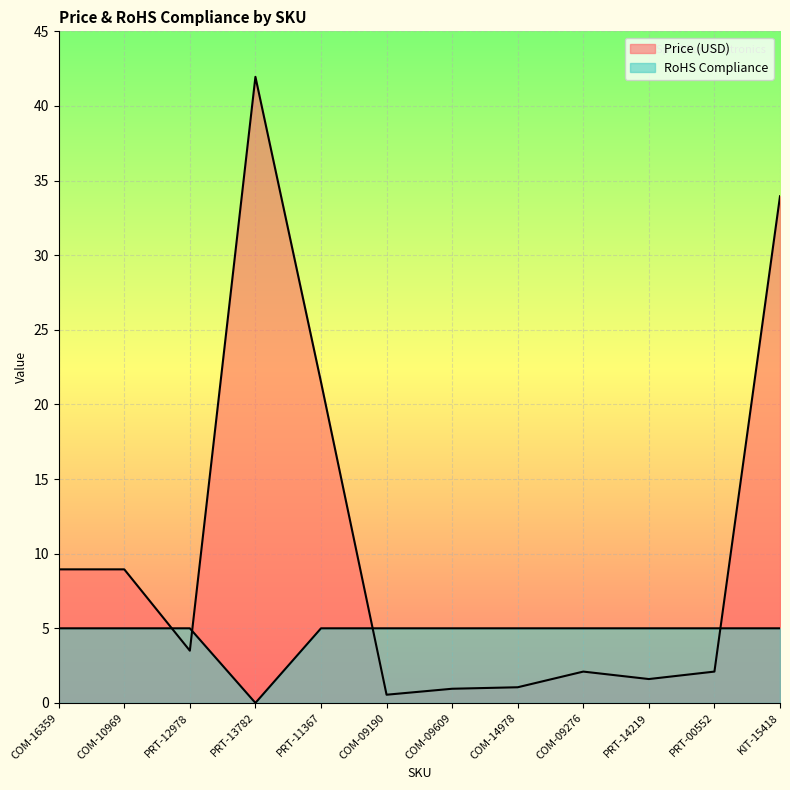

Reading left to right, transcribe all the data shown in this chart.

Price (USD): 8.9	8.9	3.5	42.0	21.5	0.6	0.9	1.1	2.1	1.6	2.1	34.0
RoHS Compliance: 5.0	5.0	5.0	0.0	5.0	5.0	5.0	5.0	5.0	5.0	5.0	5.0